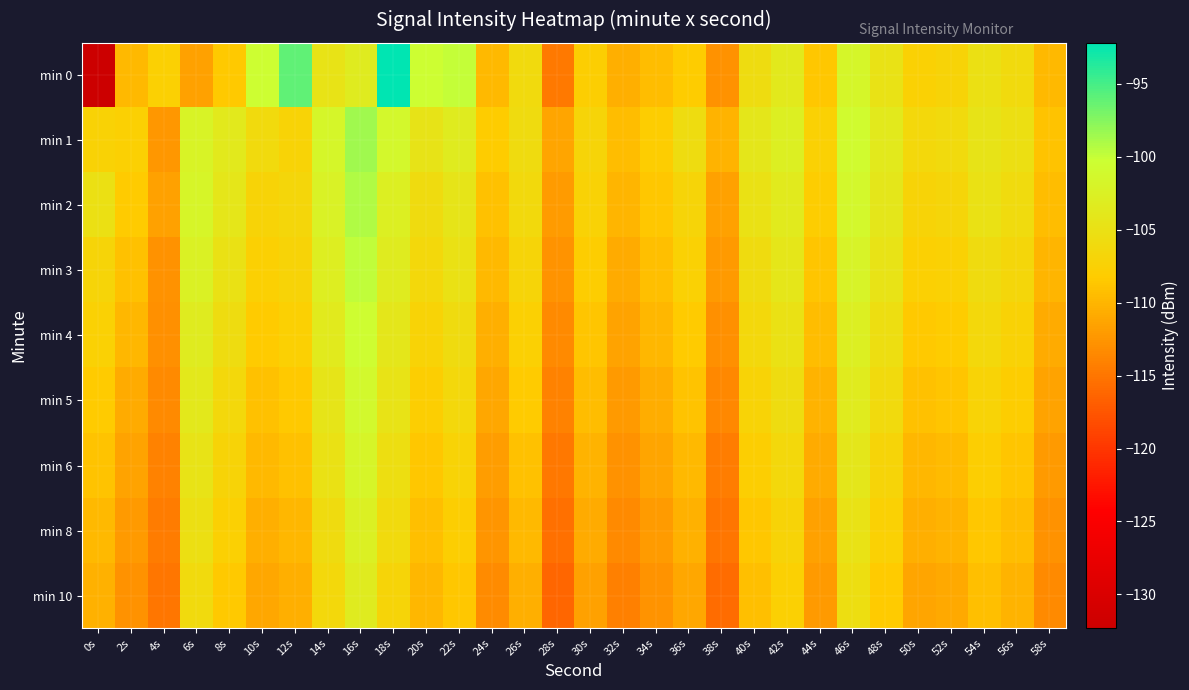

At which category is the sum across all series the highest?

16s